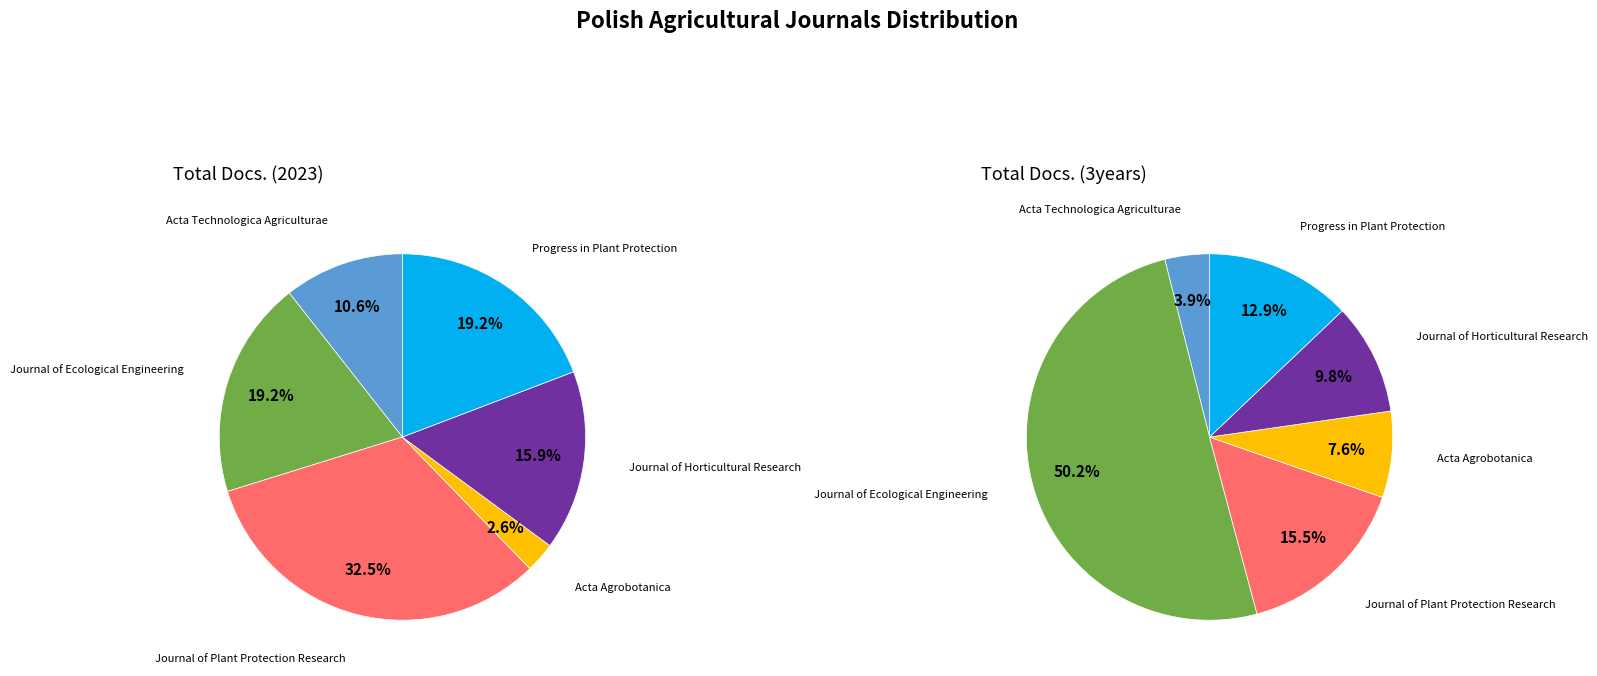

To the nearest percent, what portion does Progress in Plant Protection represent?

13%